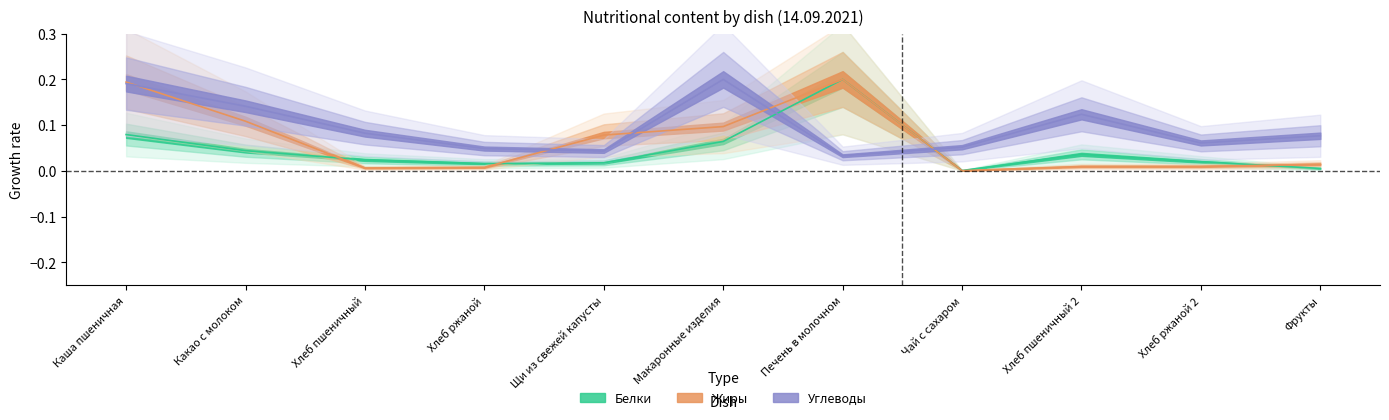

True or false: Жиры and Углеводы cross at least once.

True